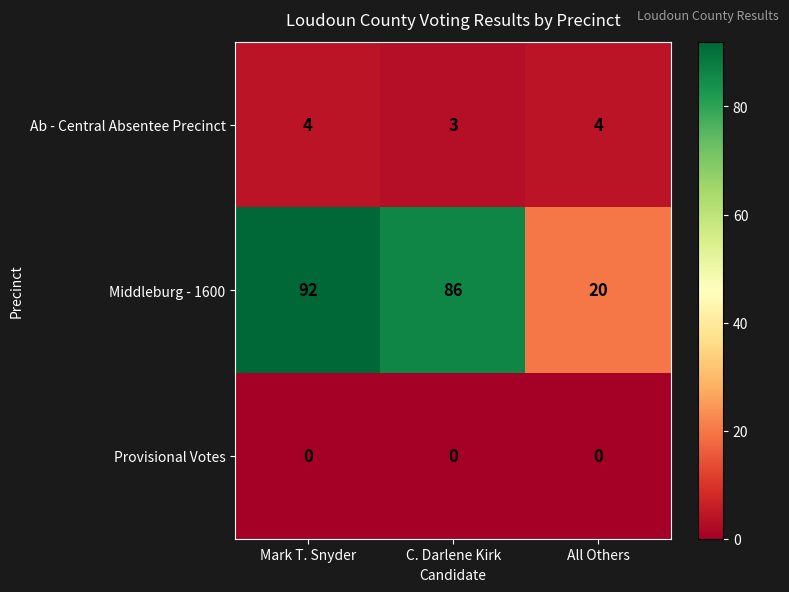

Reading left to right, transcribe all the data shown in this chart.

Ab - Central Absentee Precinct: Mark T. Snyder=4	C. Darlene Kirk=3	All Others=4
Middleburg - 1600: Mark T. Snyder=92	C. Darlene Kirk=86	All Others=20
Provisional Votes: Mark T. Snyder=0	C. Darlene Kirk=0	All Others=0